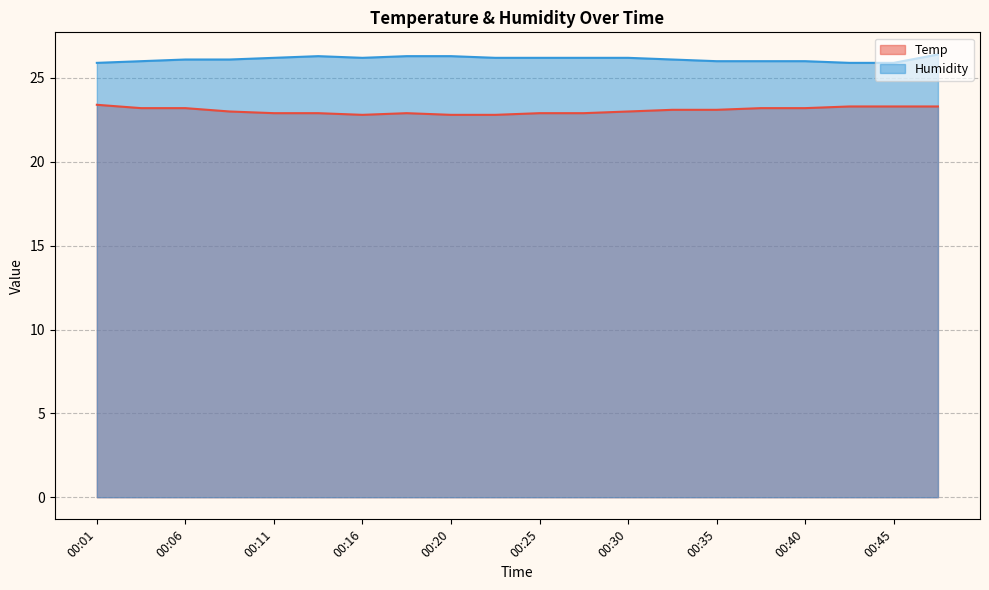

Between 00:11 and 00:37, which series saw the biggest shift?

Temp